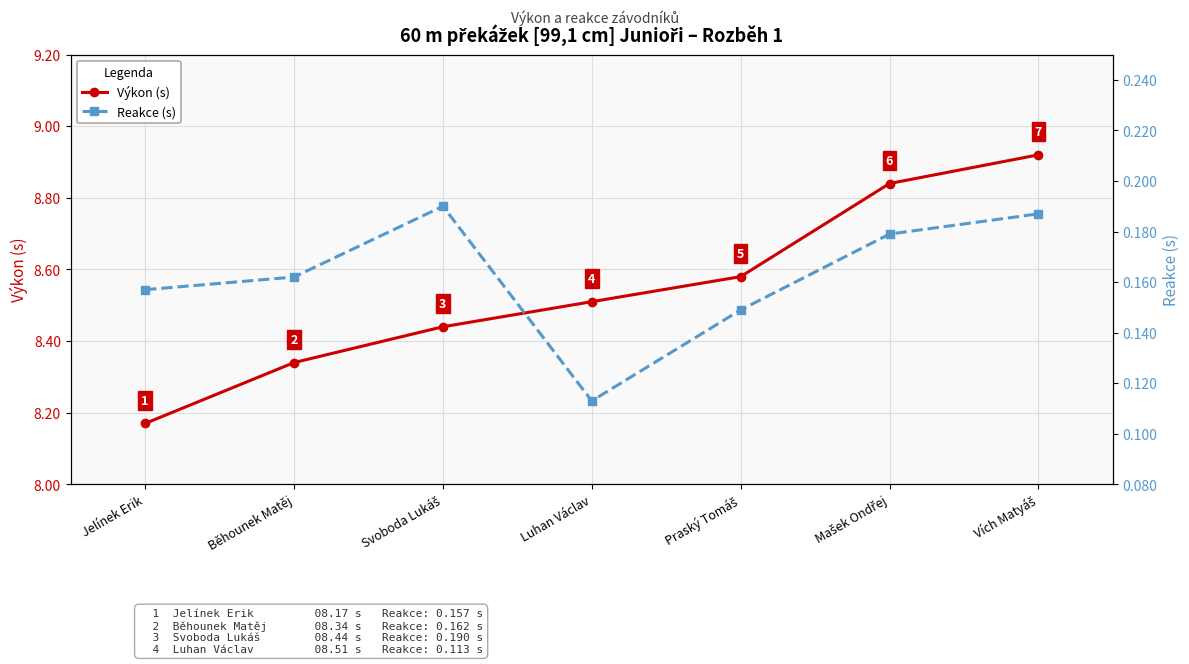

Rank the categories by Výkon (s) value from highest to lowest.

Vích Matyáš, Mašek Ondřej, Praský Tomáš, Luhan Václav, Svoboda Lukáš, Běhounek Matěj, Jelínek Erik